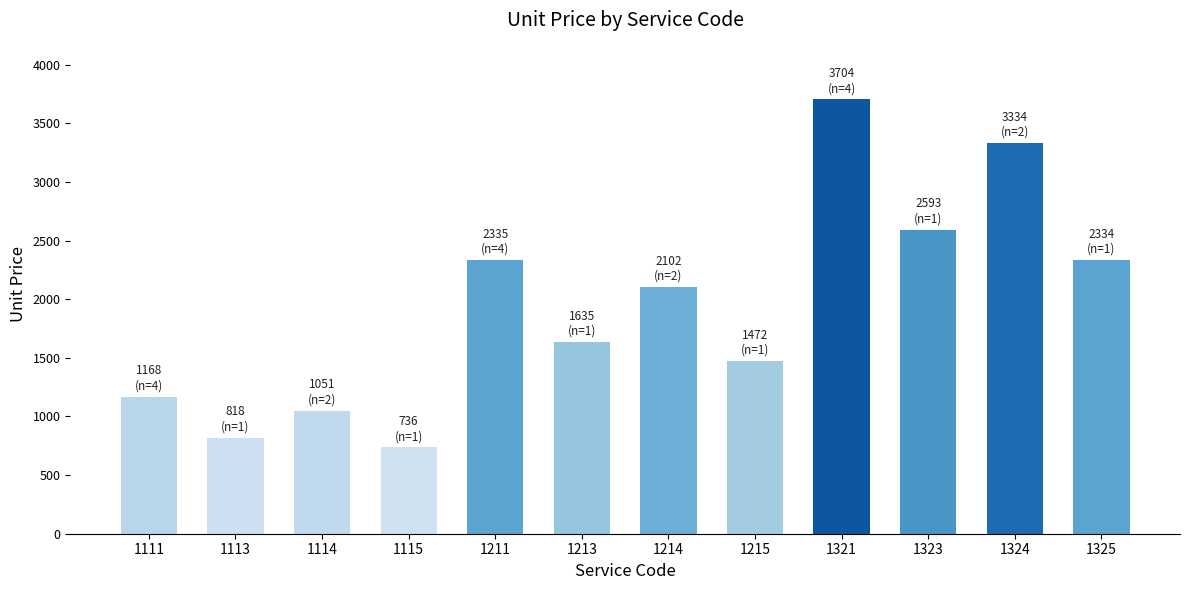

What is the greatest value displayed?

3704